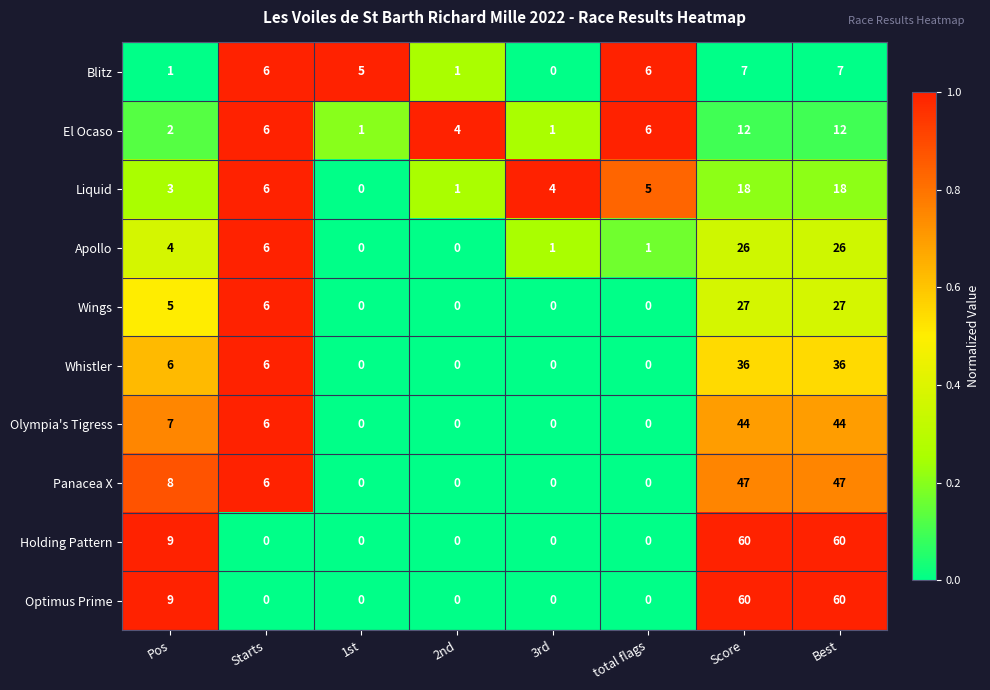

The Olympia's Tigress series shows 44 at Best. True or false?

True